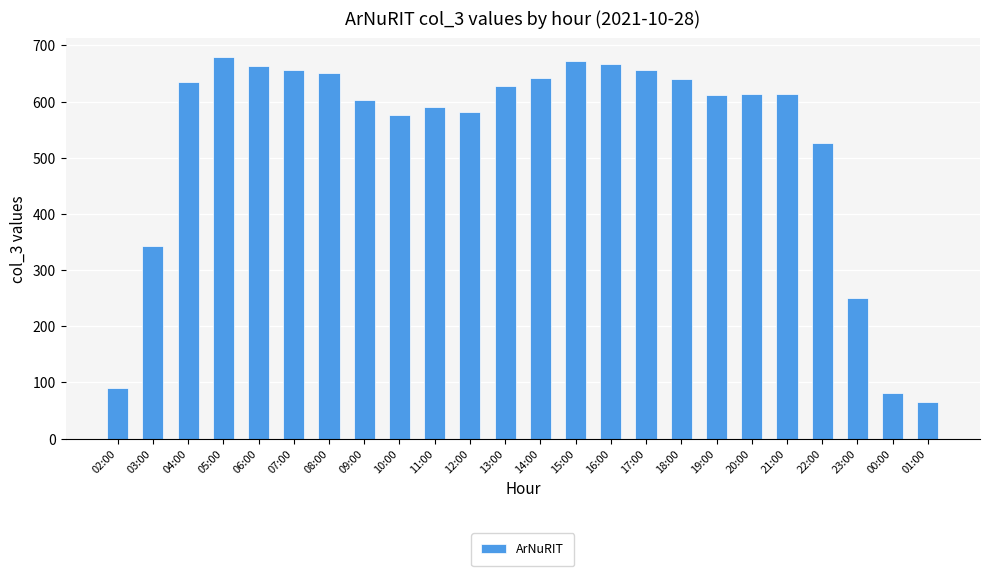

Between 22:00 and 04:00, which is larger?

04:00